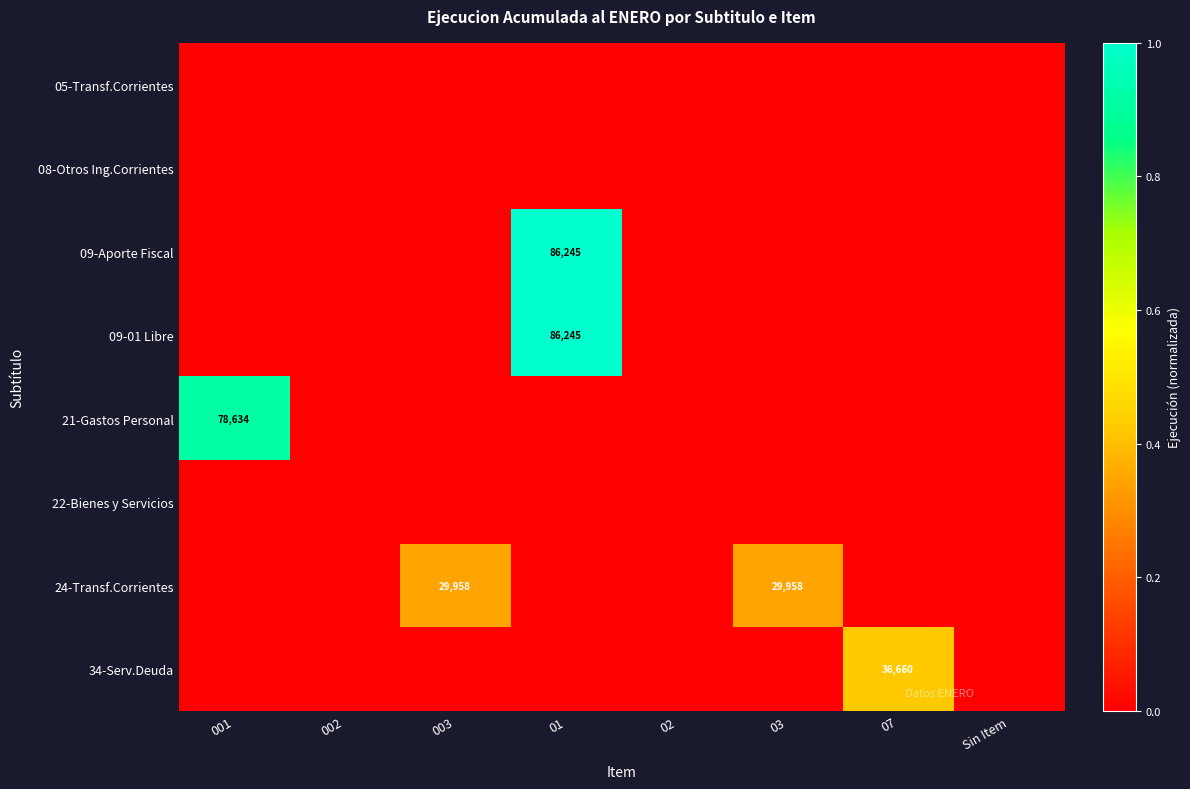

How many values in 24-Transf.Corrientes are above zero?

2